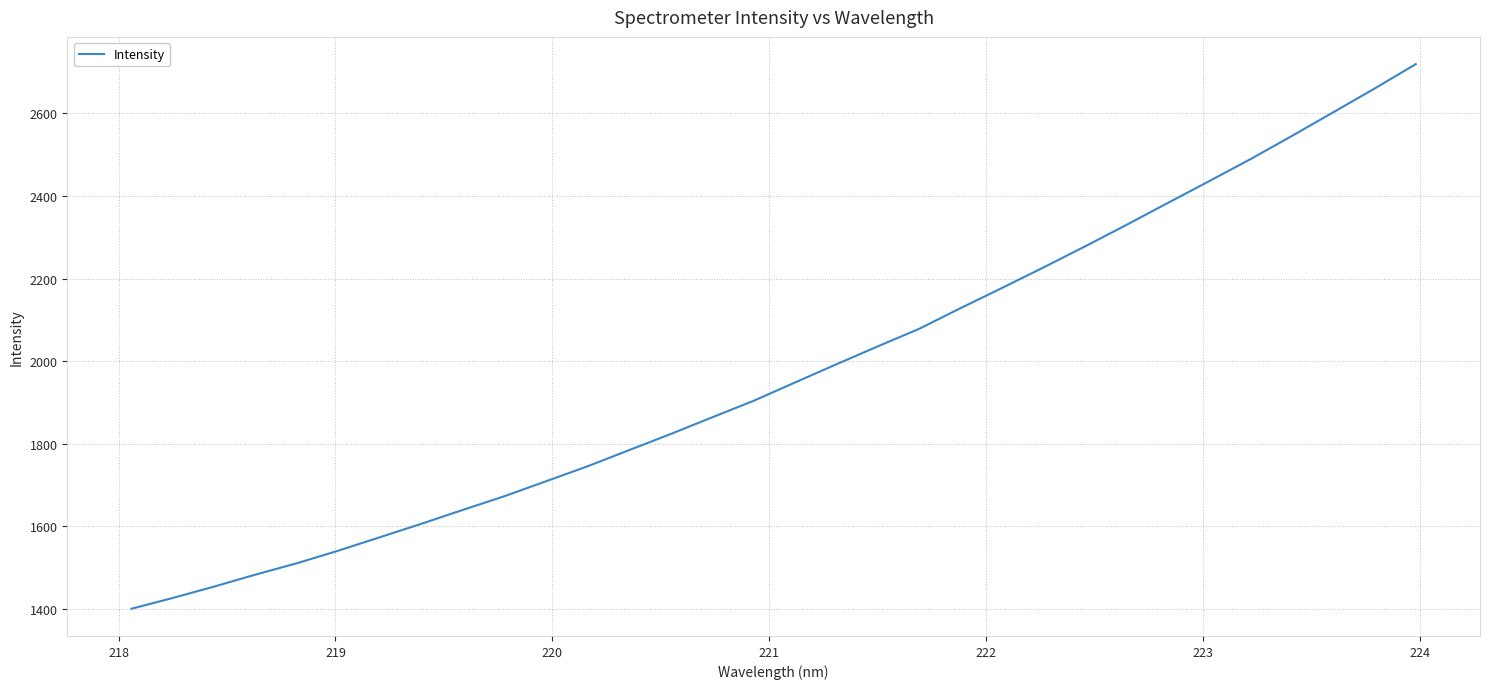

What is the minimum value shown in the chart?

1400.5